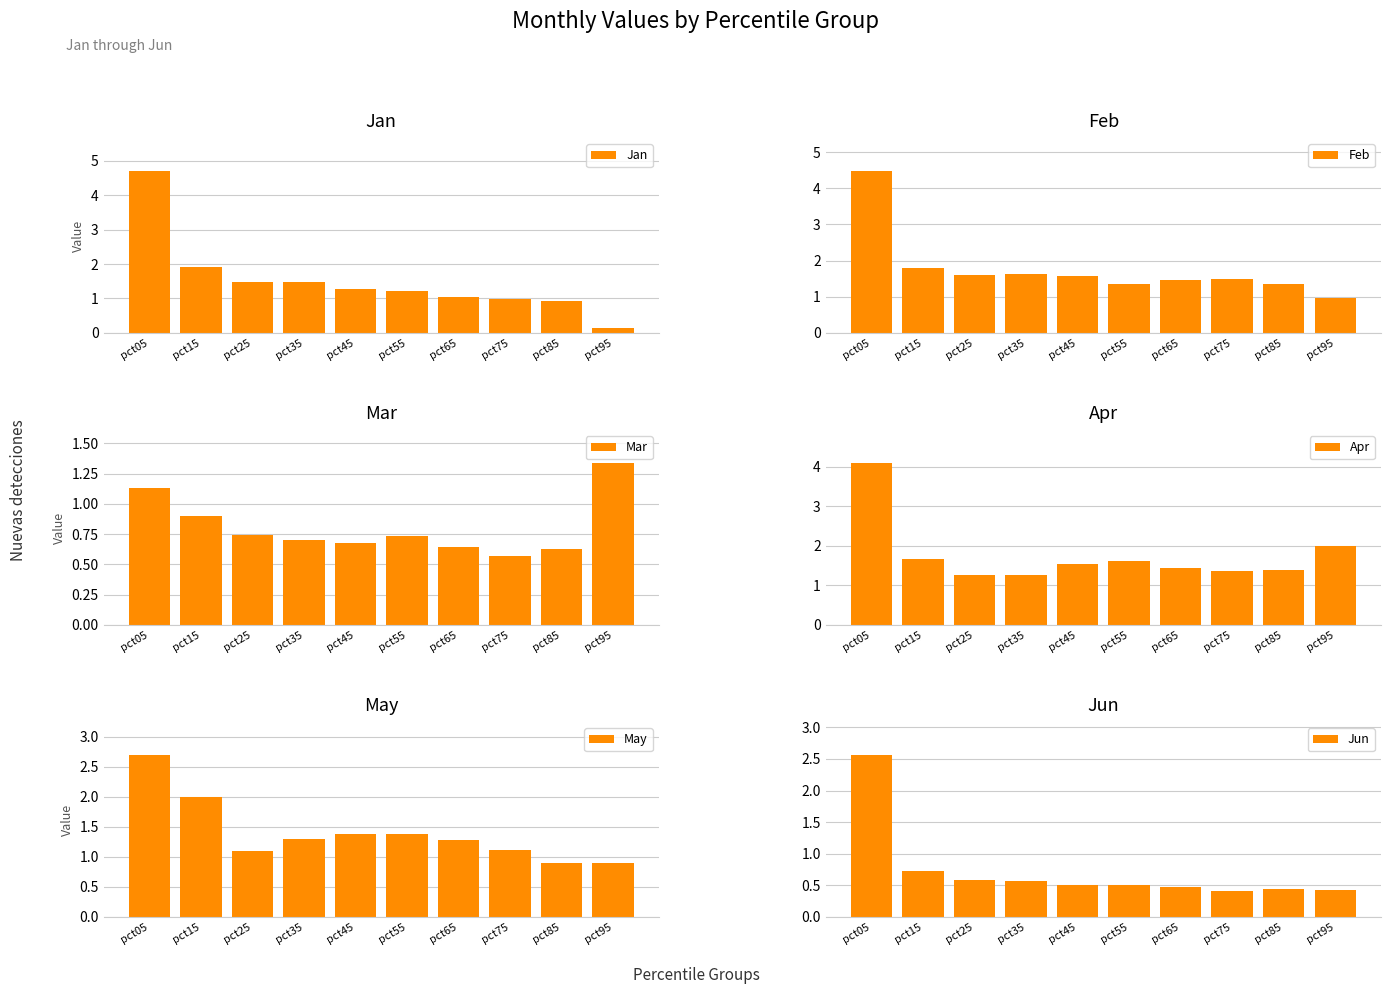

How many series are shown in this chart?

6